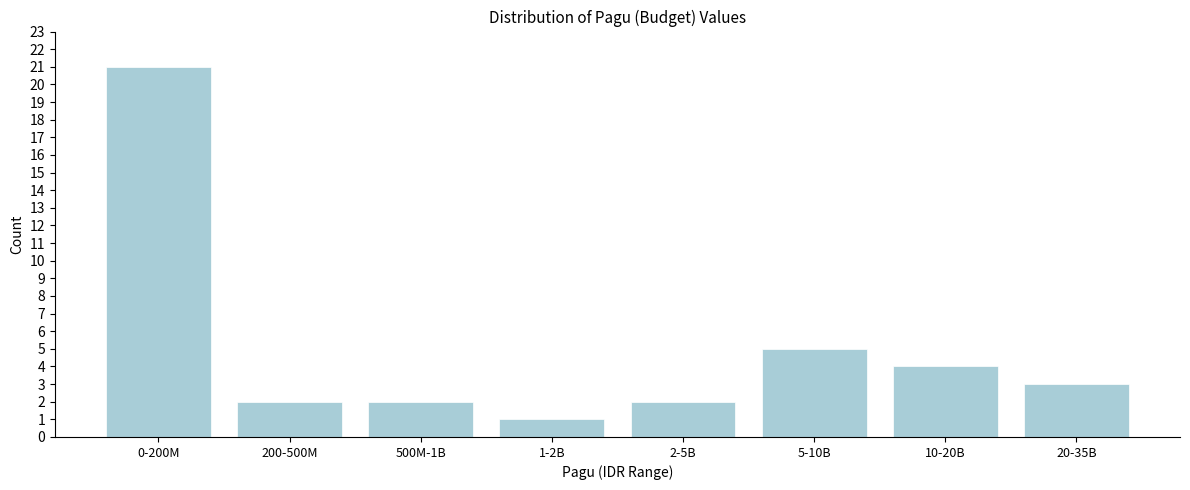

Reading right to left, what are all the values shown in this chart?

20-35B=3	10-20B=4	5-10B=5	2-5B=2	1-2B=1	500M-1B=2	200-500M=2	0-200M=21